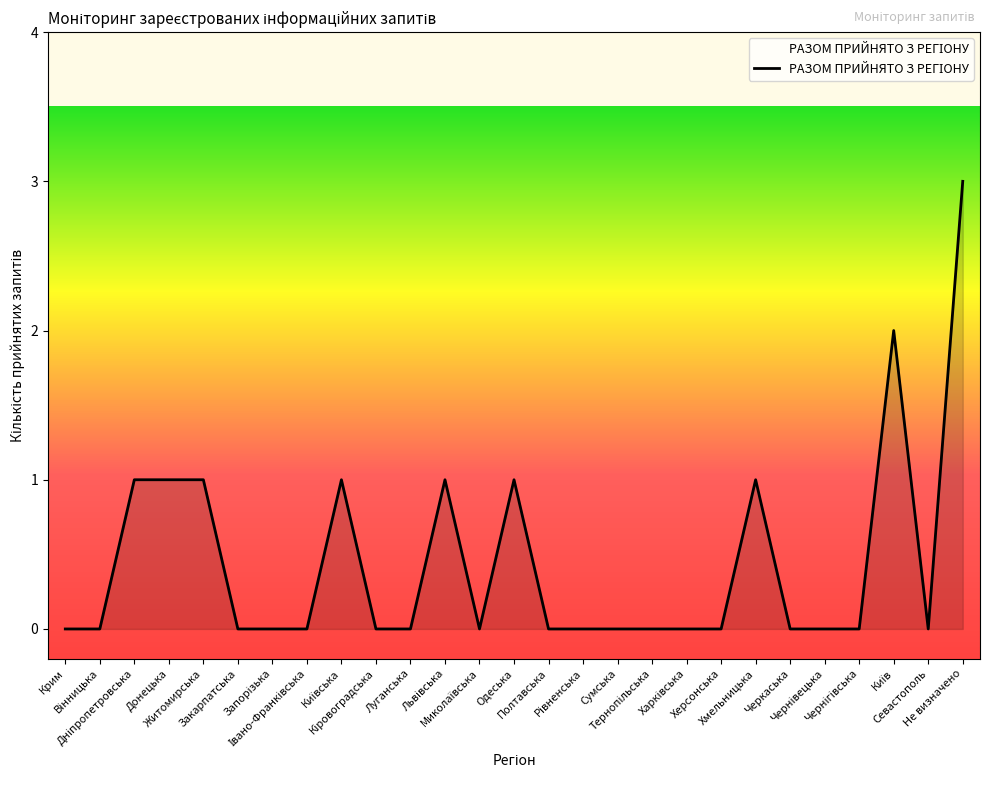

What is the difference between the maximum and minimum values?

3